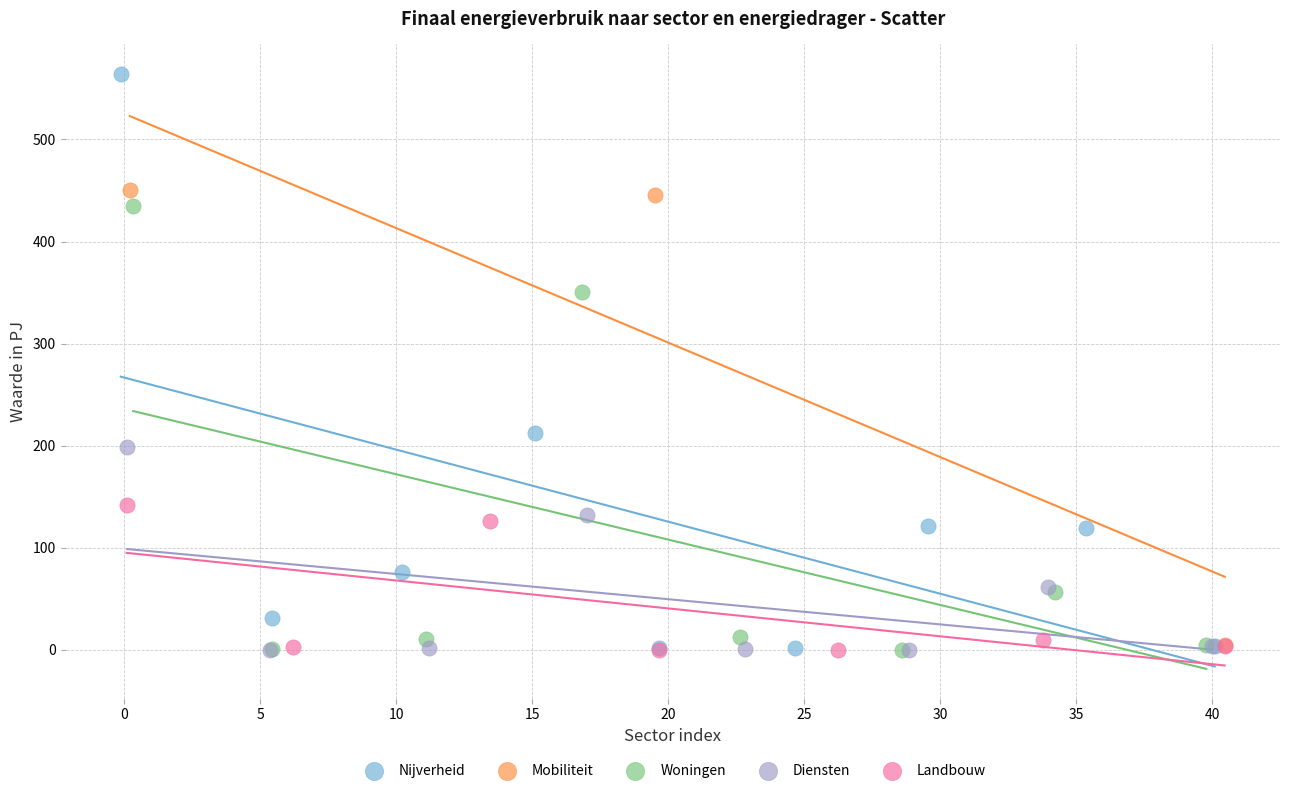

Which series has the largest Y range (max minus min)?

Nijverheid